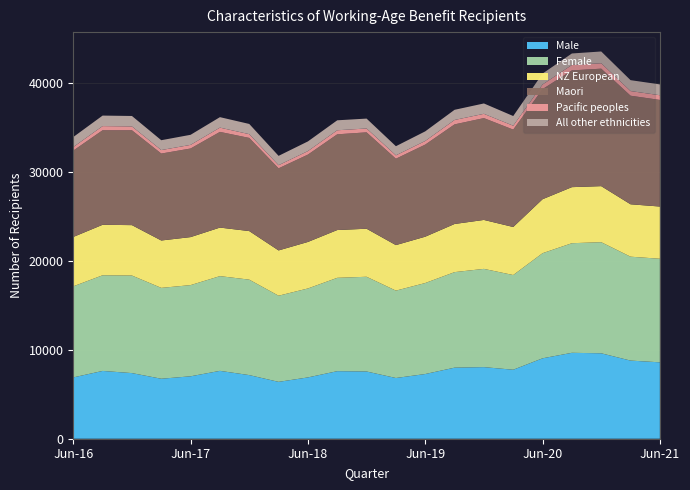

Reading right to left, list all the values displayed in this chart.

Male: Jun-21=8598	Mar-21=8793	Dec-20=9615	Sep-20=9669	Jun-20=9051	Mar-20=7764	Dec-19=8058	Sep-19=7998	Jun-19=7281	Mar-19=6834	Dec-18=7566	Sep-18=7602	Jun-18=6900	Mar-18=6399	Dec-17=7161	Sep-17=7638	Jun-17=7026	Mar-17=6750	Dec-16=7386	Sep-16=7629	Jun-16=6900
Female: Jun-21=11658	Mar-21=11694	Dec-20=12504	Sep-20=12336	Jun-20=11829	Mar-20=10659	Dec-19=11058	Sep-19=10752	Jun-19=10242	Mar-19=9834	Dec-18=10662	Sep-18=10506	Jun-18=10011	Mar-18=9696	Dec-17=10743	Sep-17=10662	Jun-17=10263	Mar-17=10227	Dec-16=10980	Sep-16=10767	Jun-16=10251
NZ European: Jun-21=5877	Mar-21=5898	Dec-20=6309	Sep-20=6309	Jun-20=6075	Mar-20=5406	Dec-19=5508	Sep-19=5418	Jun-19=5214	Mar-19=5124	Dec-18=5406	Sep-18=5379	Jun-18=5235	Mar-18=5097	Dec-17=5466	Sep-17=5463	Jun-17=5403	Mar-17=5334	Dec-16=5673	Sep-16=5682	Jun-16=5556
Maori: Jun-21=11997	Mar-21=12219	Dec-20=13221	Sep-20=13140	Jun-20=12393	Mar-20=10962	Dec-19=11460	Sep-19=11211	Jun-19=10365	Mar-19=9723	Dec-18=10848	Sep-18=10773	Jun-18=9831	Mar-18=9240	Dec-17=10485	Sep-17=10770	Jun-17=9972	Mar-17=9783	Dec-16=10677	Sep-16=10638	Jun-16=9720
Pacific peoples: Jun-21=528	Mar-21=525	Dec-20=609	Sep-20=609	Jun-20=519	Mar-20=435	Dec-19=483	Sep-19=495	Jun-19=408	Mar-19=378	Dec-18=435	Sep-18=456	Jun-18=396	Mar-18=351	Dec-17=423	Sep-17=480	Jun-17=408	Mar-17=393	Dec-16=432	Sep-16=468	Jun-16=396
All other ethnicities: Jun-21=1221	Mar-21=1227	Dec-20=1326	Sep-20=1296	Jun-20=1233	Mar-20=1092	Dec-19=1167	Sep-19=1146	Jun-19=1083	Mar-19=1029	Dec-18=1113	Sep-18=1122	Jun-18=1089	Mar-18=1053	Dec-17=1149	Sep-17=1179	Jun-17=1134	Mar-17=1110	Dec-16=1176	Sep-16=1185	Jun-16=1131